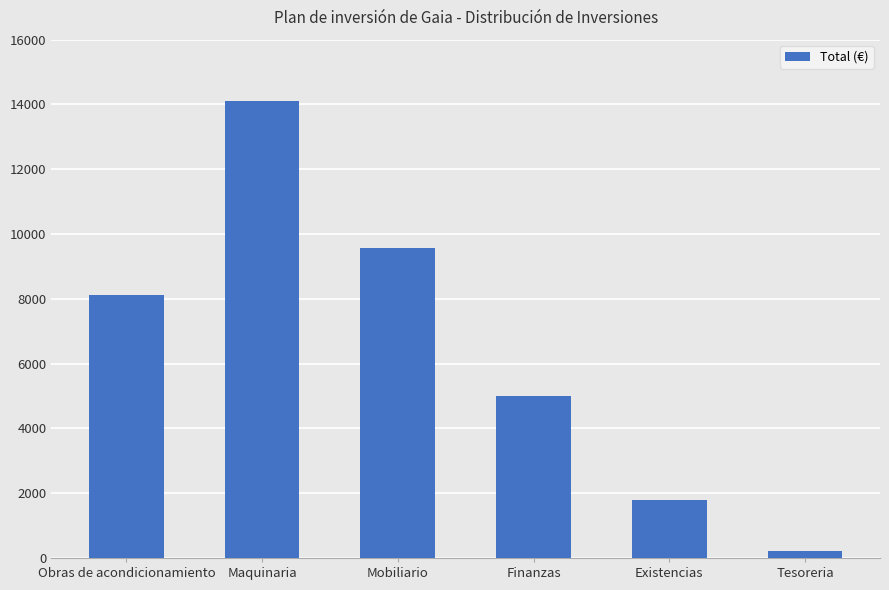

List the labels in order of value, largest first.

Maquinaria, Mobiliario, Obras de acondicionamiento, Finanzas, Existencias, Tesoreria